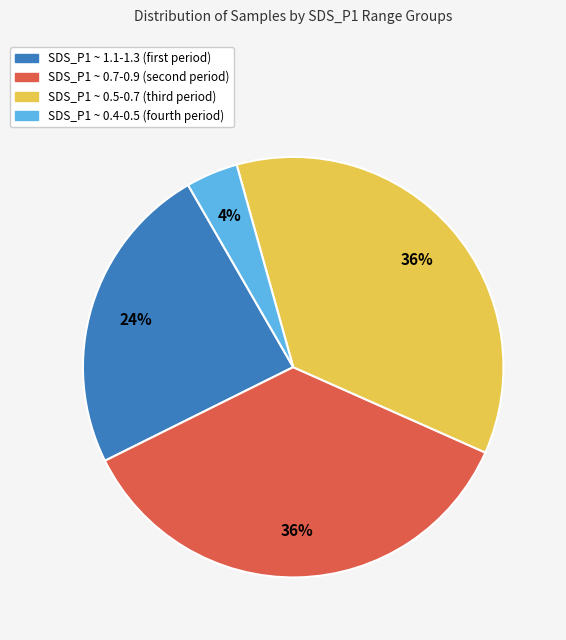

Is there any slice that represents more than half of the pie?

No